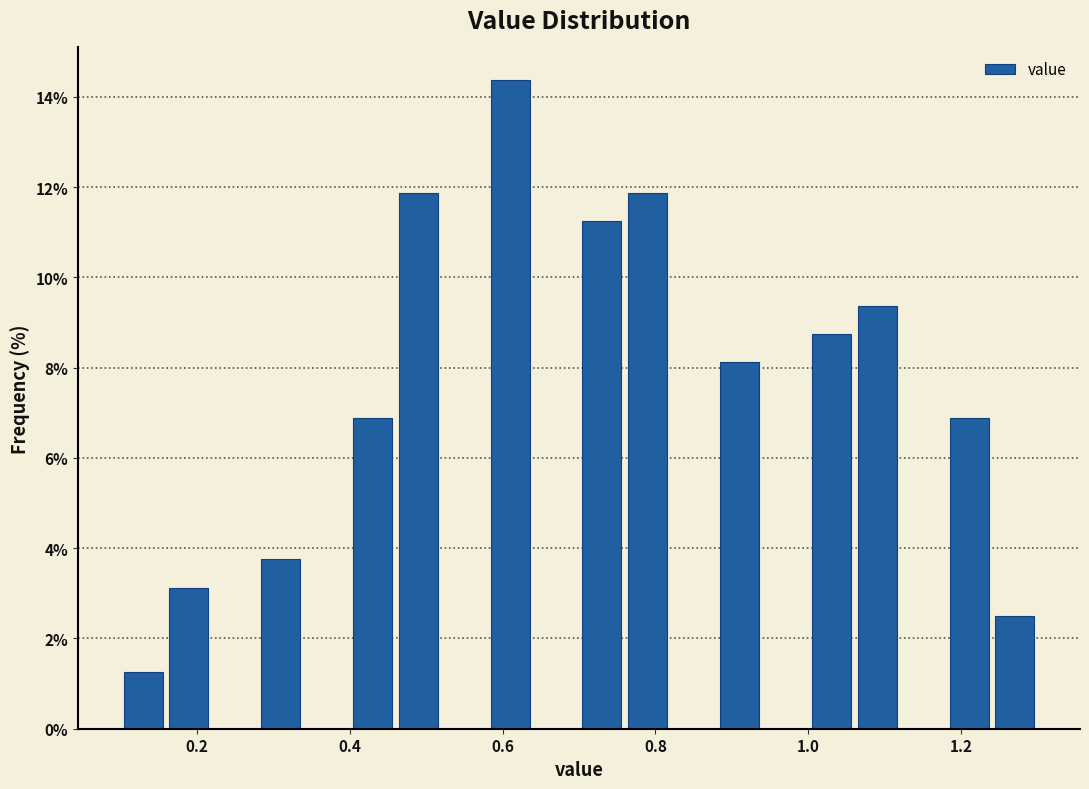

Read against the x-axis, roughly where is the centre of the tallest bar?

0.62